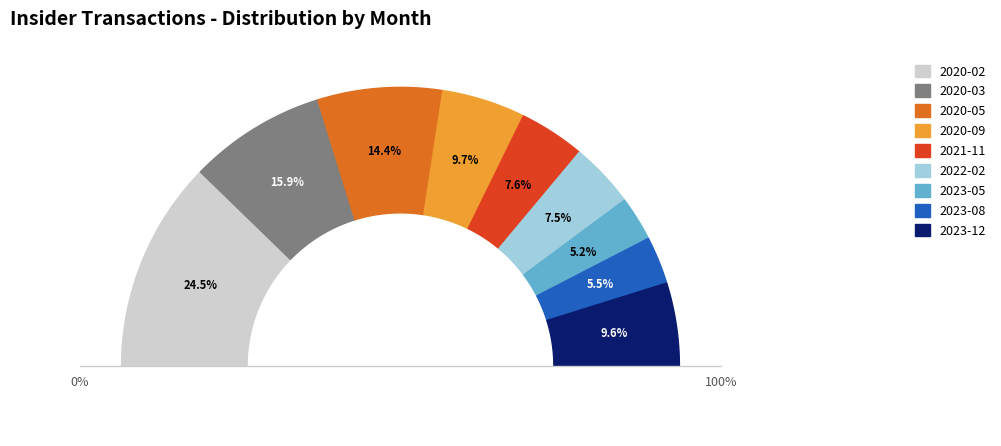

Which category has the biggest portion of the pie?

2020-02